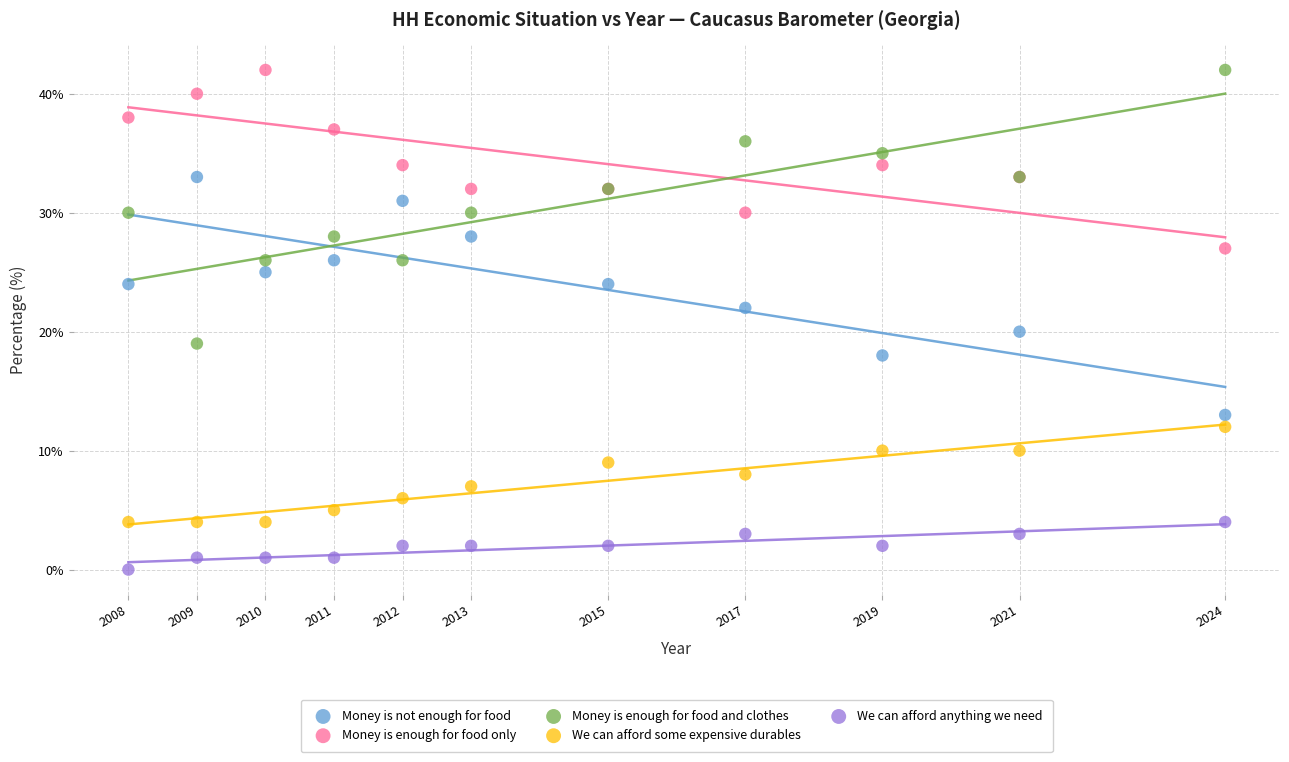

Which series contains the lowest Y value?

We can afford anything we need